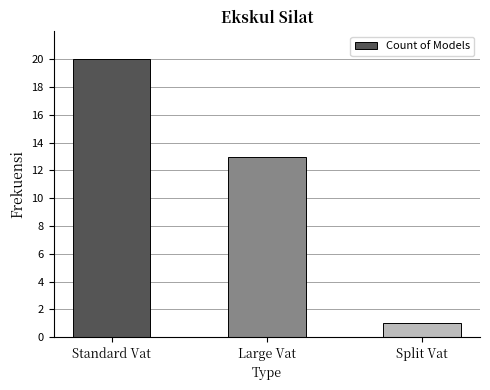

The value at Large Vat is 13. True or false?

True